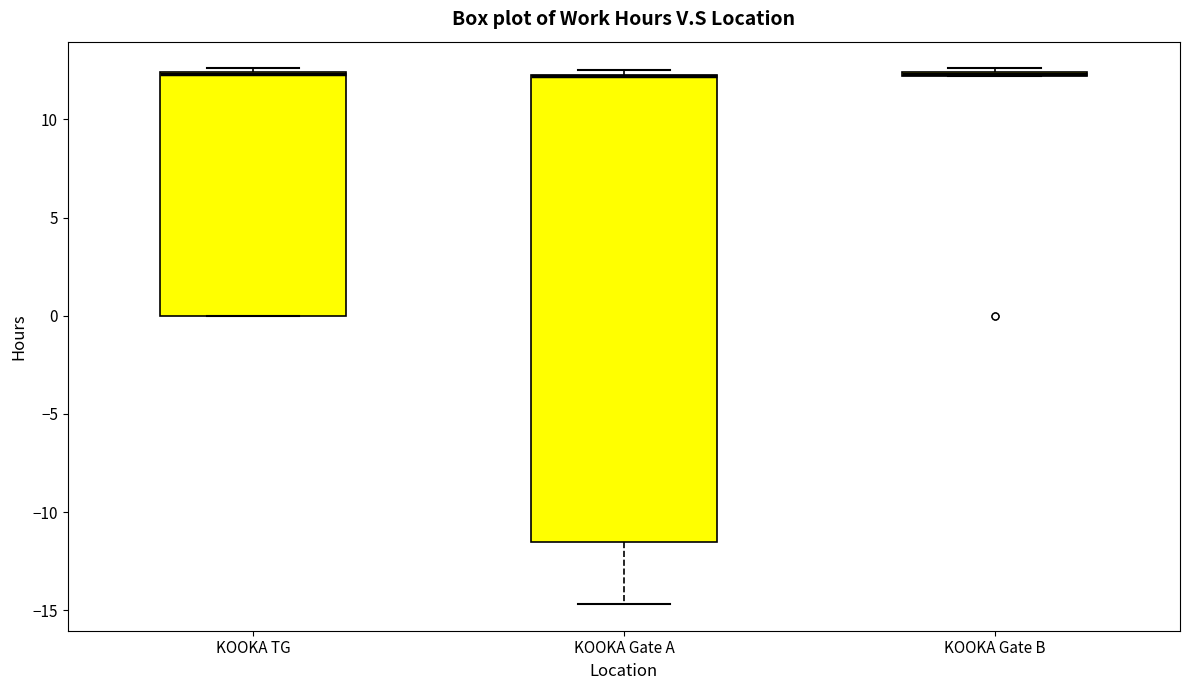

Which box is the tallest, from its lower edge to its upper edge?

KOOKA Gate A